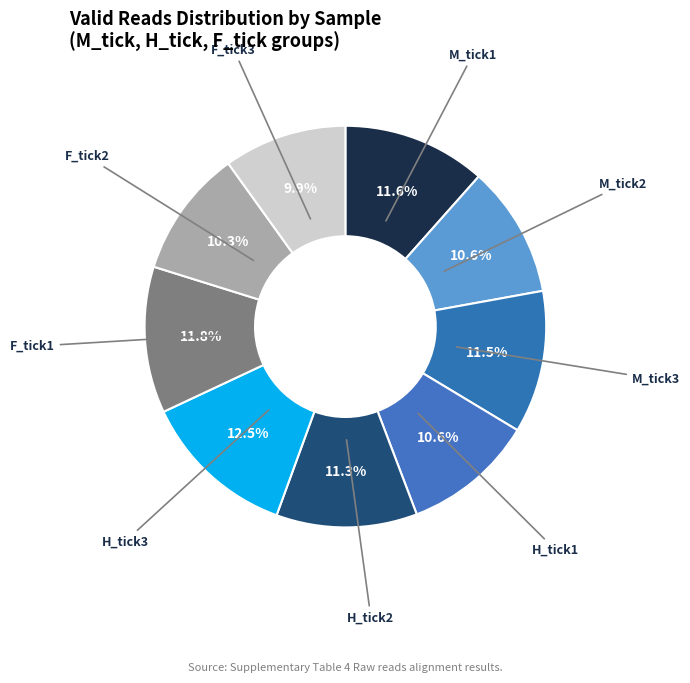

Approximately how many times larger is the value at F_tick3 compared to M_tick3?

0.9